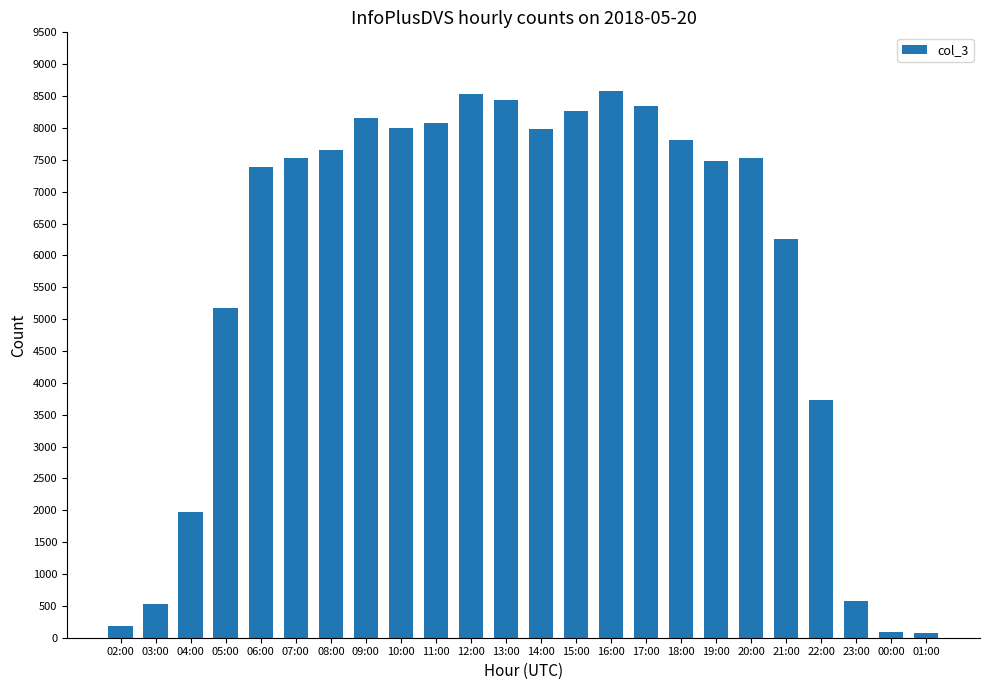

What is the sum of the values at 01:00 and 02:00?

264